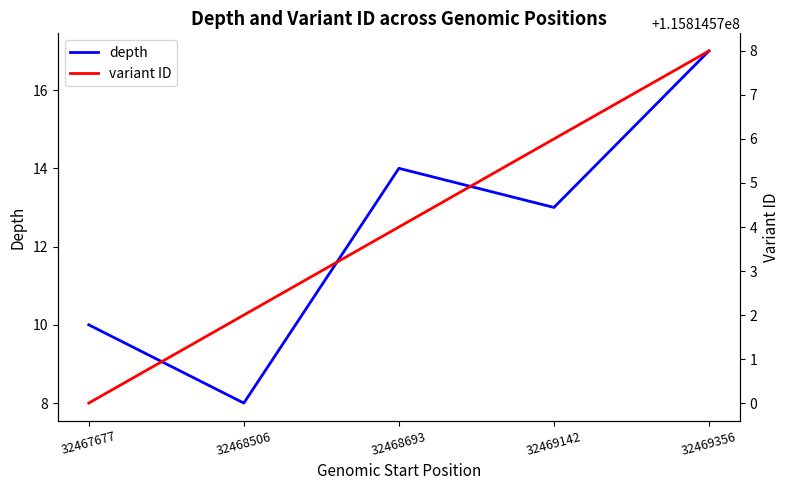

The variant ID series shows 194423708 at 32469142. True or false?

False